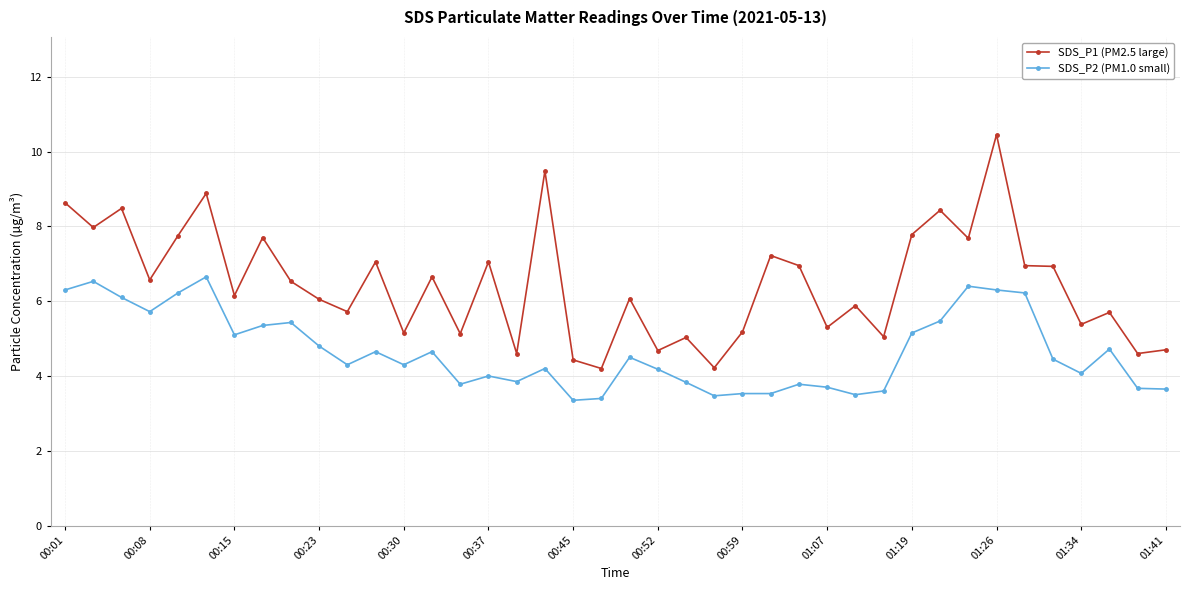

True or false: SDS_P2 (PM1.0 small) and SDS_P1 (PM2.5 large) intersect in this chart.

False